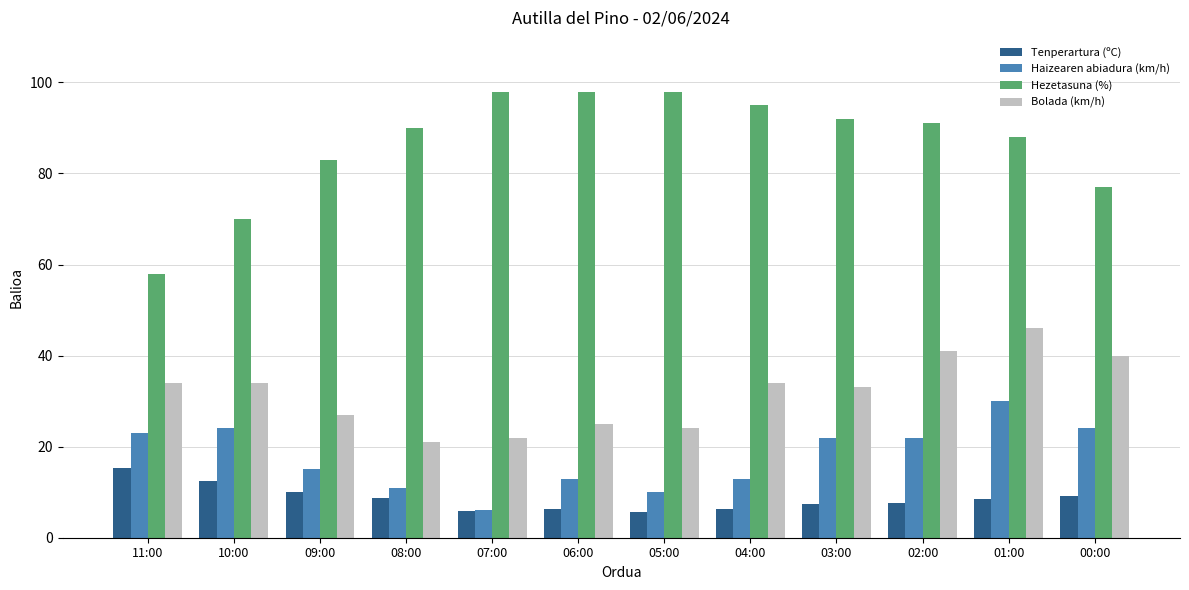

Is it true that Haizearen abiadura (km/h) equals 19.7 at 01:00?

False